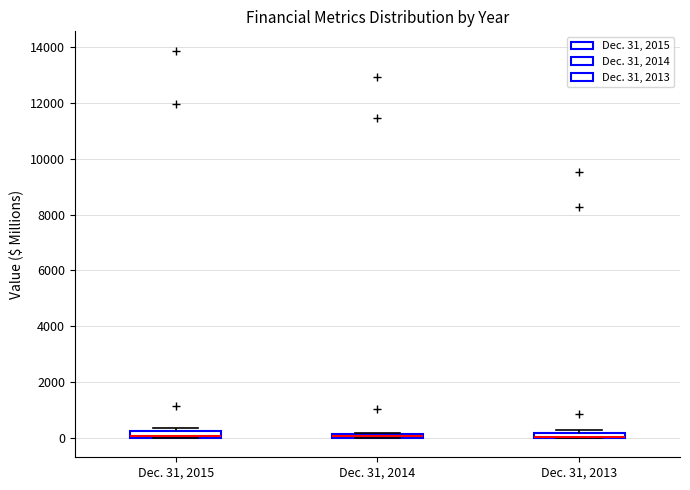

Where is the lower edge of the box for Dec. 31, 2015 on the y-axis? The values are not printed on the chart, so give them approximately, as read against the axis.

0